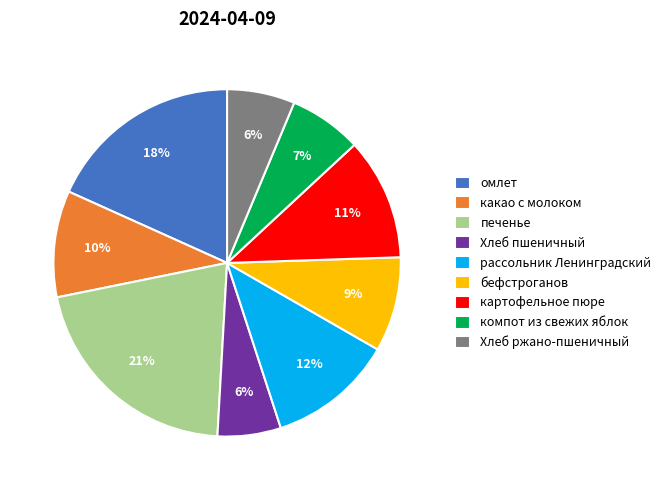

Between омлет and какао с молоком, which is larger?

омлет